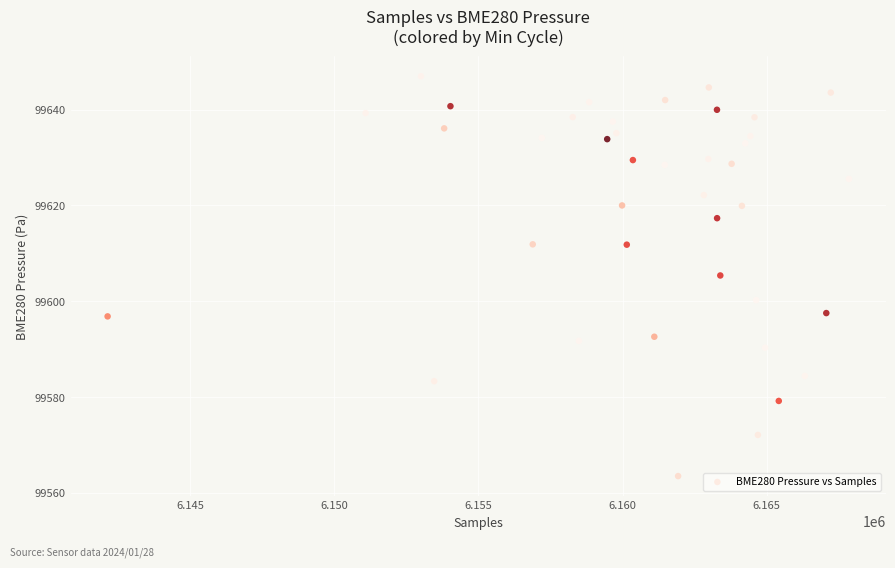

What is the range of X values (max minus min)?

25708.0